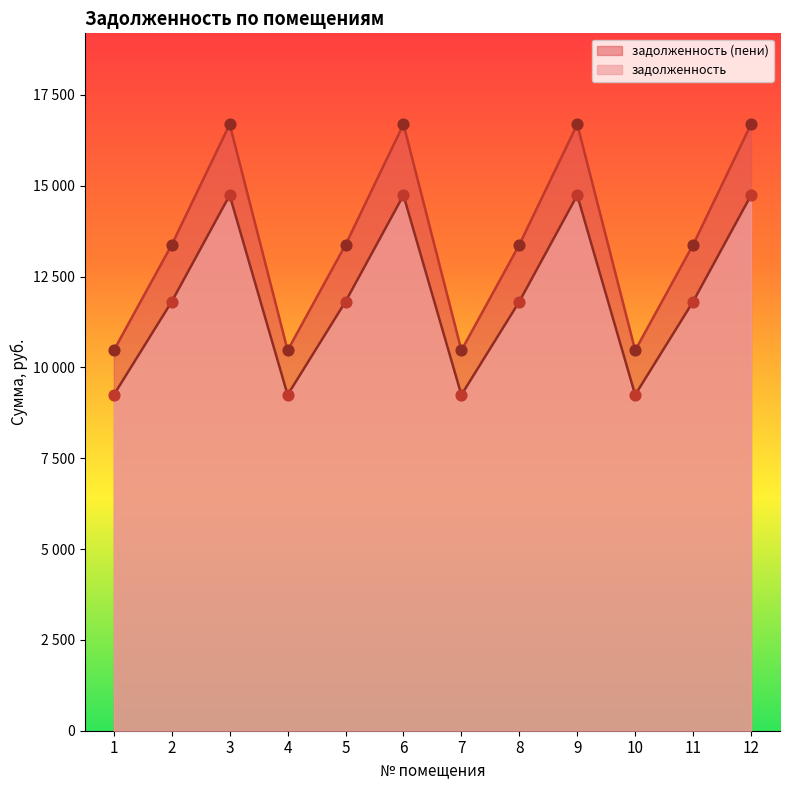

At which category is the sum across all series the highest?

3